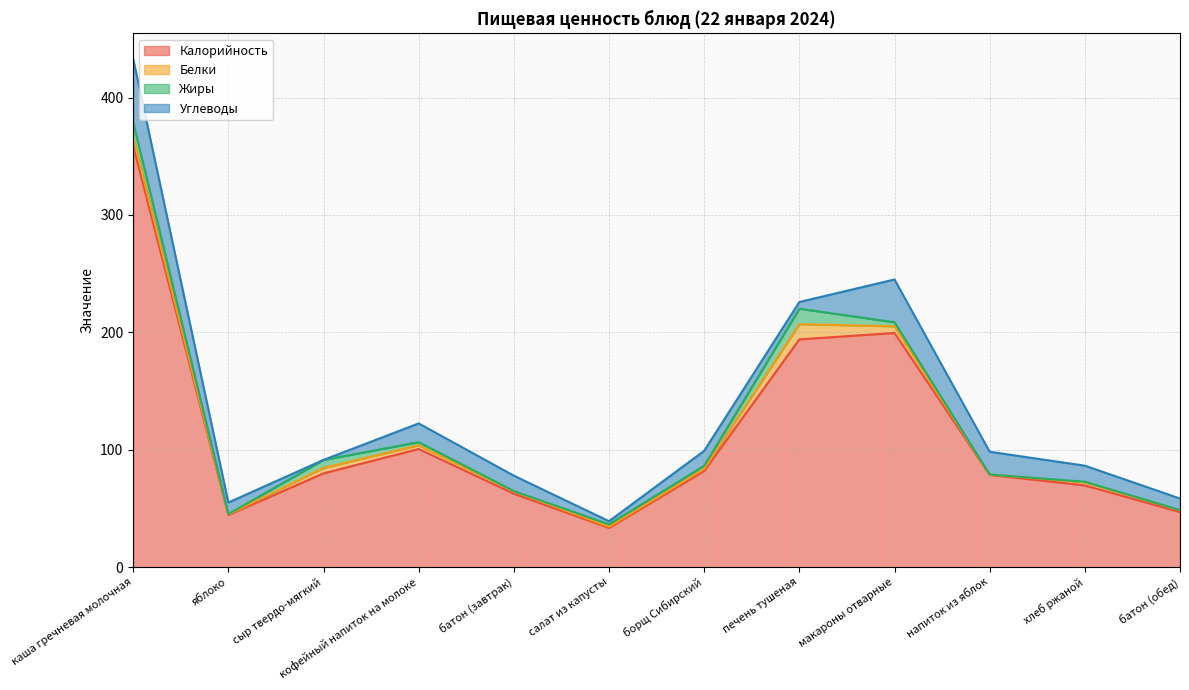

The value of Белки at хлеб ржаной is 3.5. True or false?

False